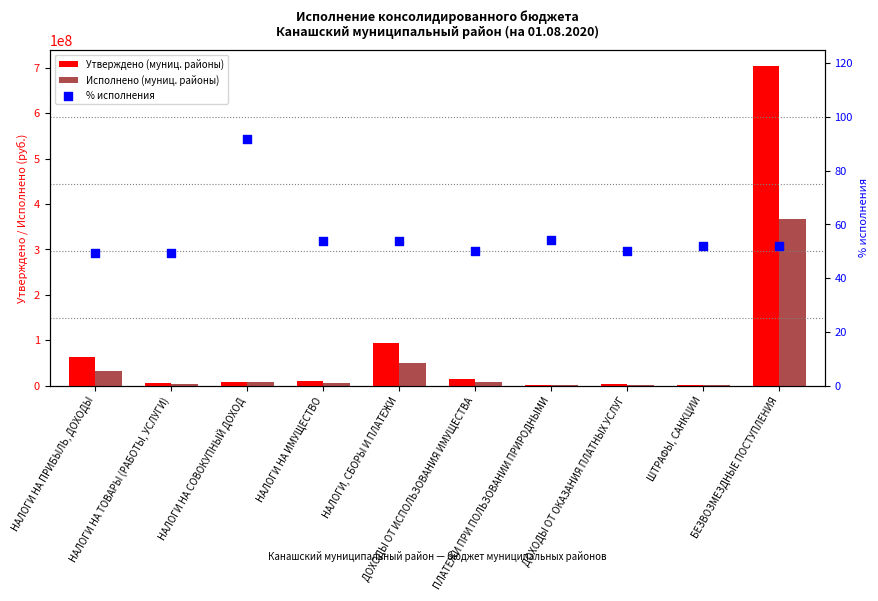

What are all the series names shown in the legend?

Утверждено (муниц. районы), Исполнено (муниц. районы), % исполнения